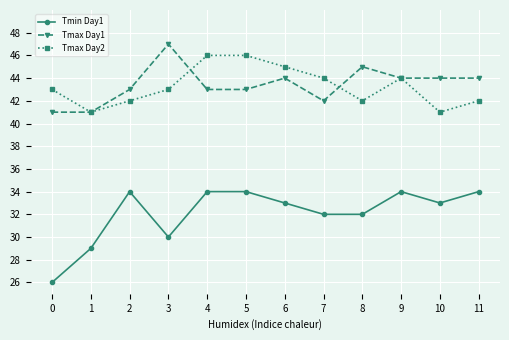

Is this an area chart (filled region under the line)?

No